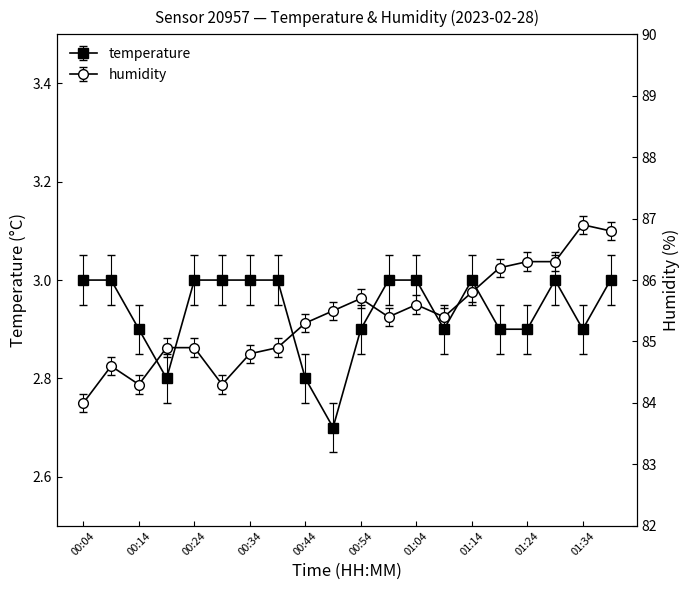

Which series has the widest spread of values?

humidity